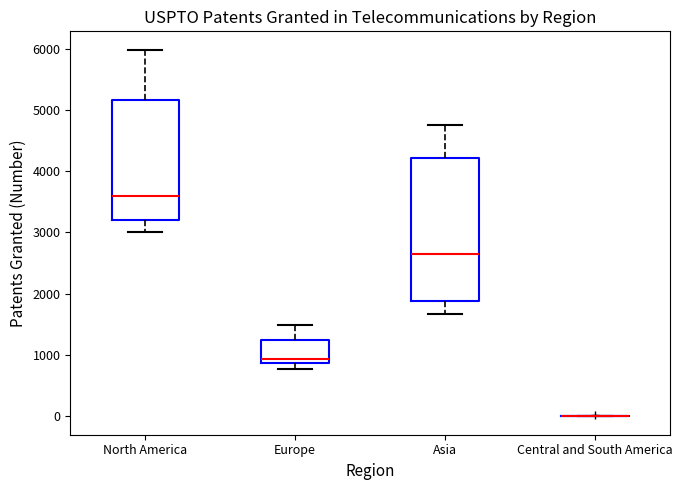

Reading left to right, read every box against the y-axis: the position of its median line, the range the box covers, and the ends of its whiskers. The values are not printed on the chart, so give them approximately, as read against the axis.

North America: median 3600, box 3200 to 5200, whiskers 3000 to 6000
Europe: median 900 (just above the box's lower edge), box 900 to 1200, whiskers 800 to 1500
Asia: median 2600, box 1900 to 4200, whiskers 1700 to 4800
Central and South America: box collapsed to a line at 0, whiskers 0 to 0